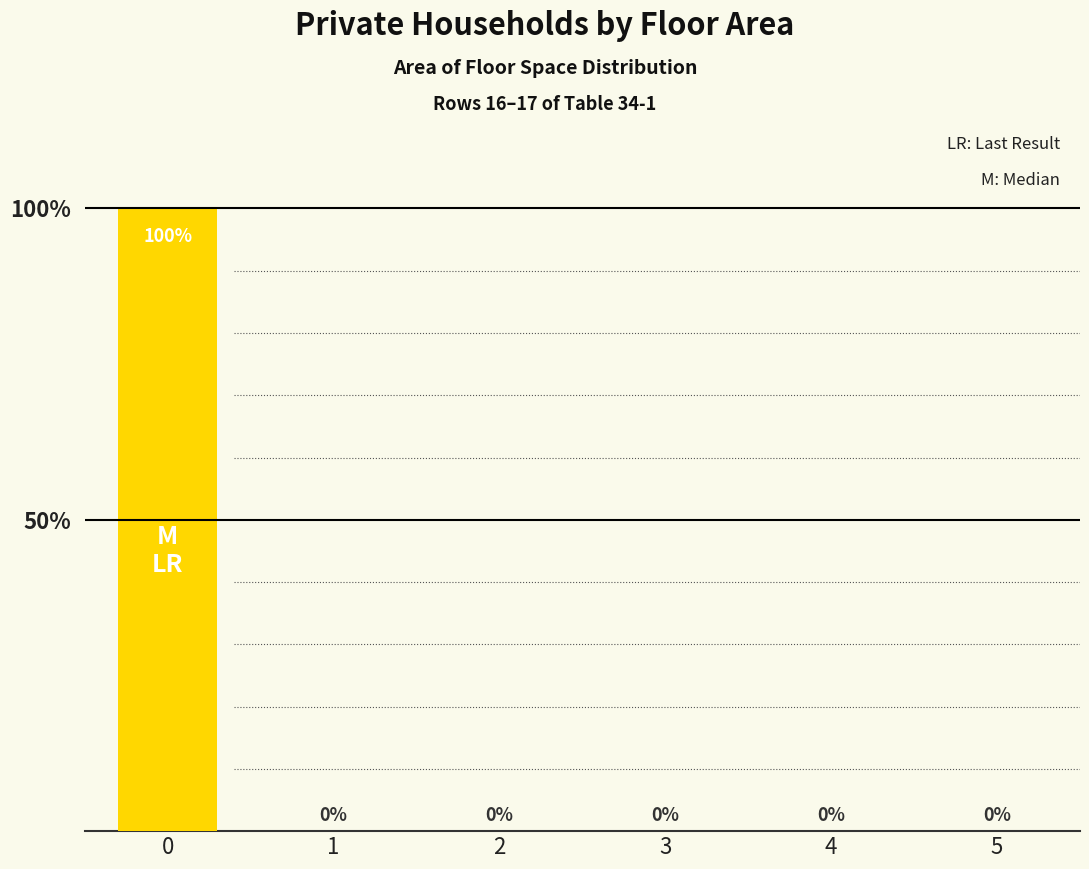

What is the sum of the values at 4 and 0?

100